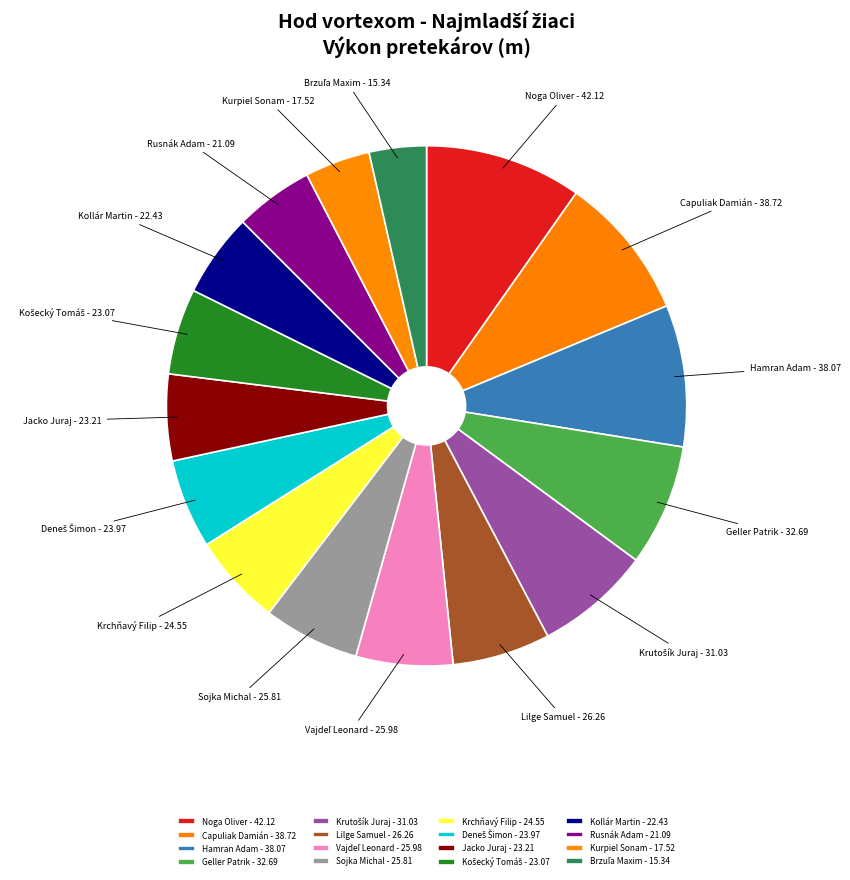

Is there a majority slice in this chart?

No